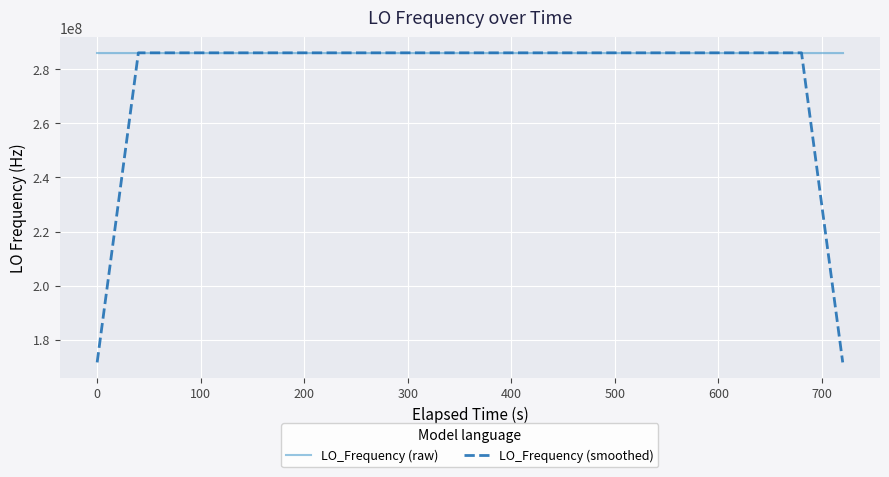

What is the lowest value of the LO_Frequency (raw) series?

286046995.0